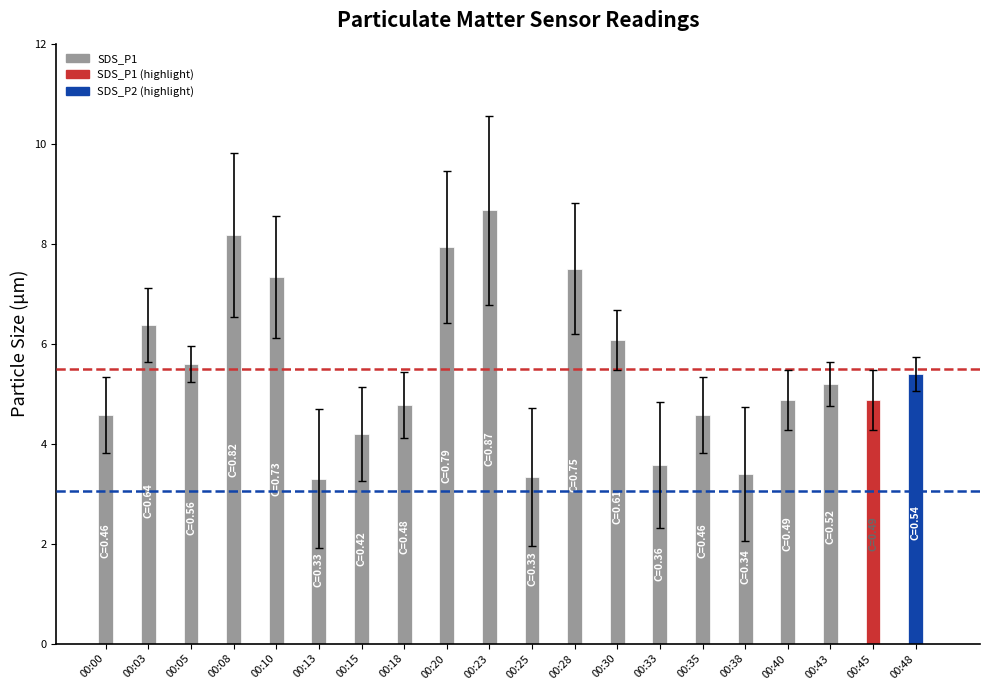

How many series are shown in this chart?

1